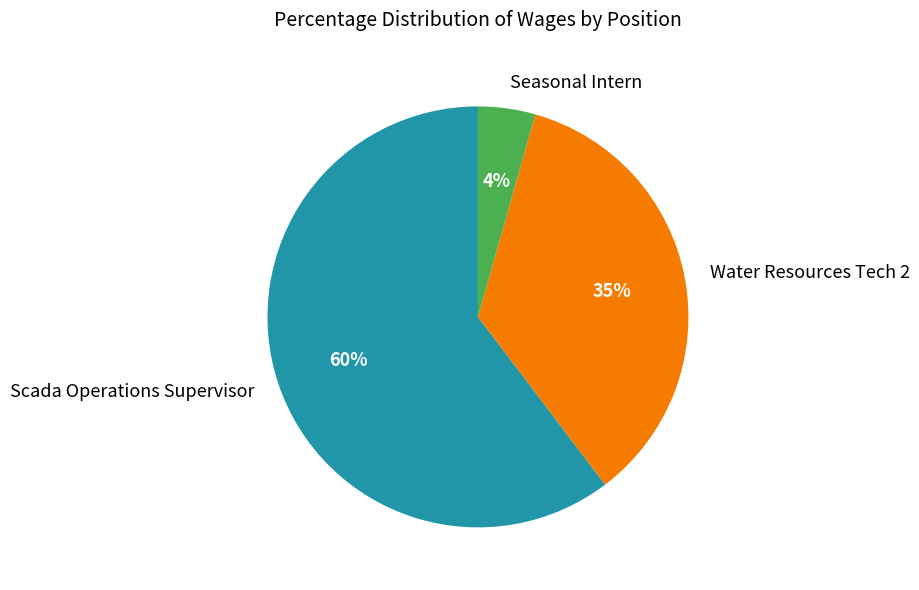

Which has a higher value, Seasonal Intern or Scada Operations Supervisor?

Scada Operations Supervisor